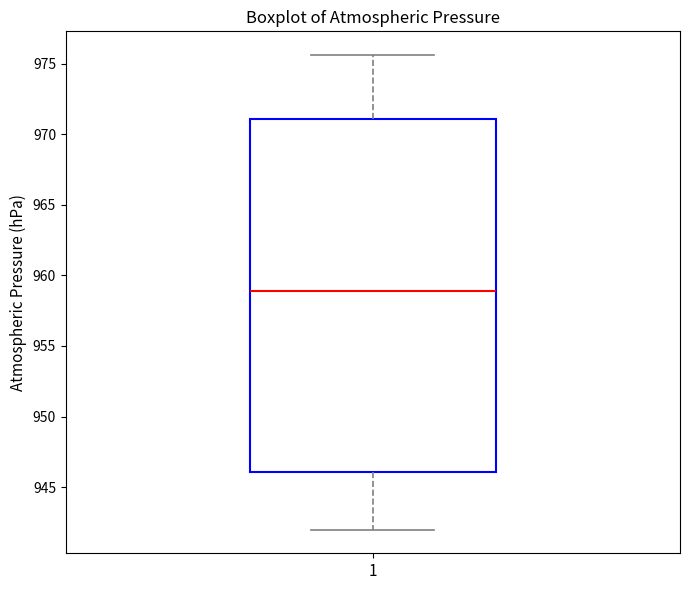

Transcribe this box plot: give where the median line is, the range the box spans, and where the two whiskers end, as read against the y-axis. The values are not printed on the chart, so give them approximately, as read against the axis.

median 959.0, box 946.0 to 971.0, whiskers 942.0 to 975.5